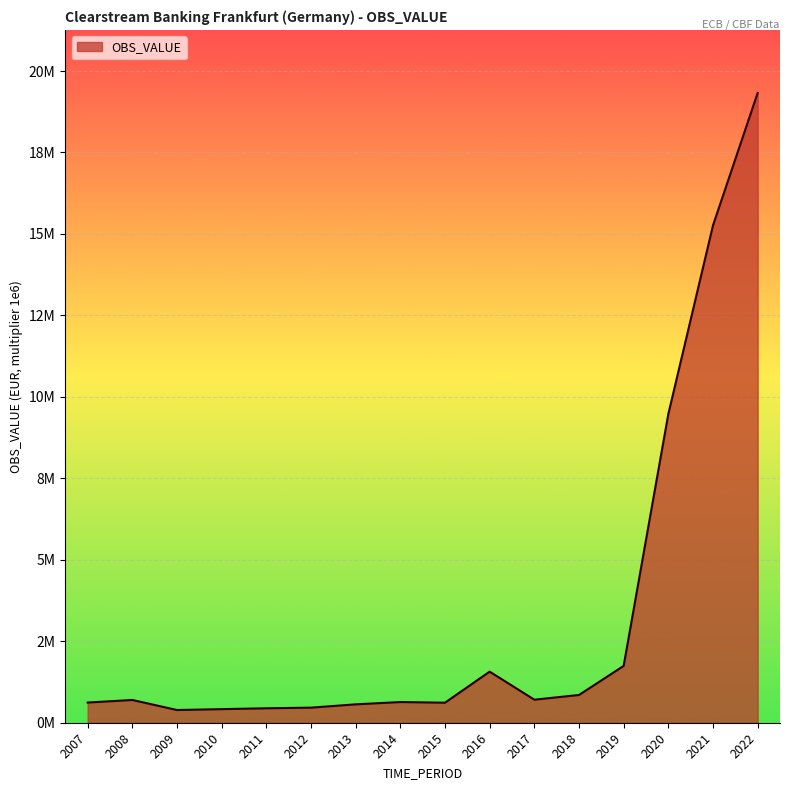

Is this an area chart (filled region under the line)?

Yes